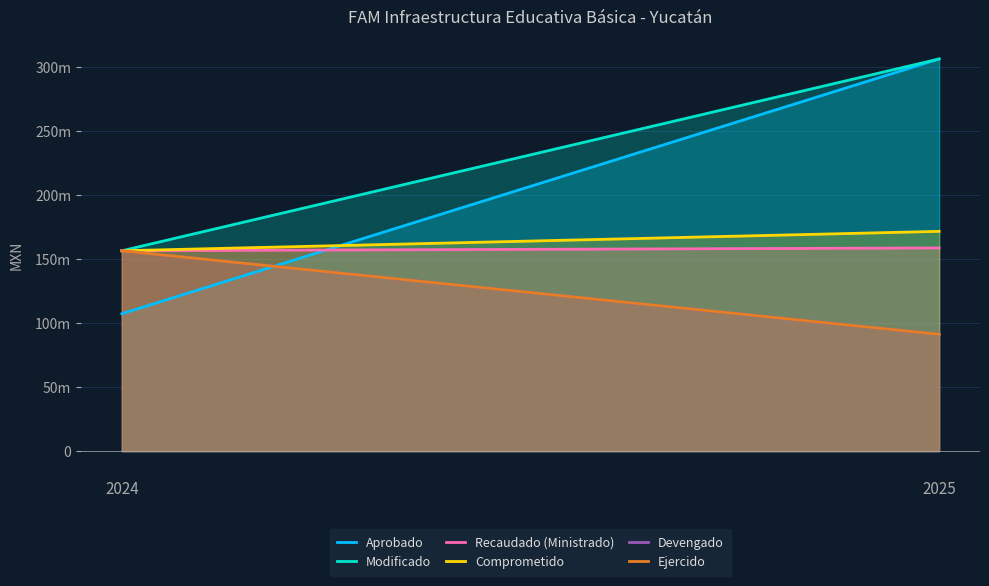

At which label does Recaudado (Ministrado) reach its peak?

2025